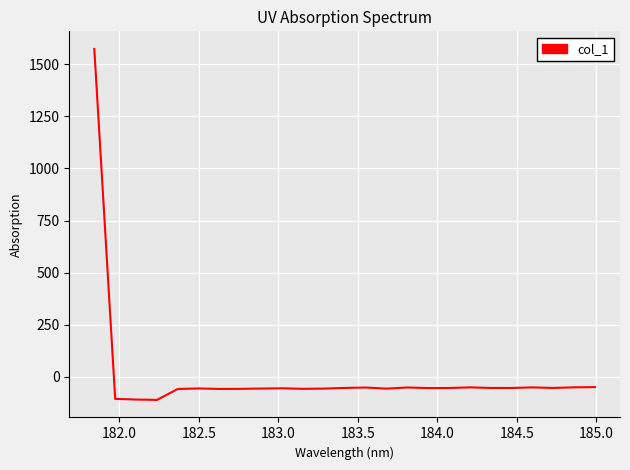

What is the greatest value displayed?

1574.2